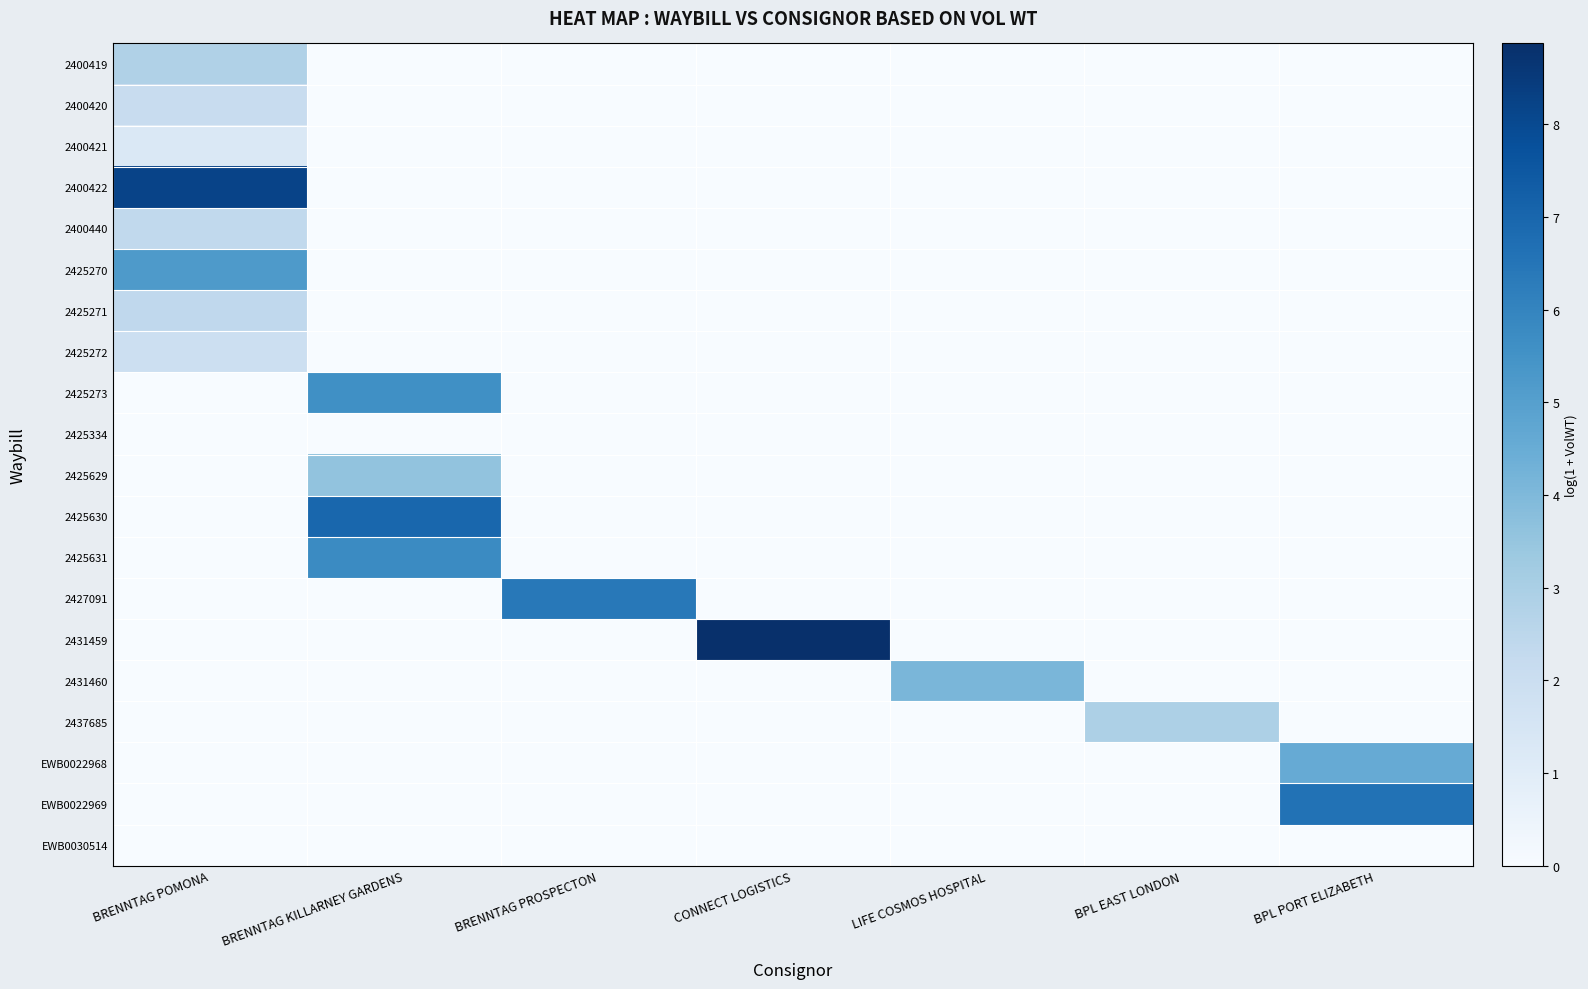

List the series in order of their peak value, lowest first.

2425334, EWB0030514, 2400421, 2425272, 2400420, 2400440, 2425271, 2400419, 2437685, 2425629, 2431460, EWB0022968, 2425270, 2425273, 2425631, 2427091, EWB0022969, 2425630, 2400422, 2431459